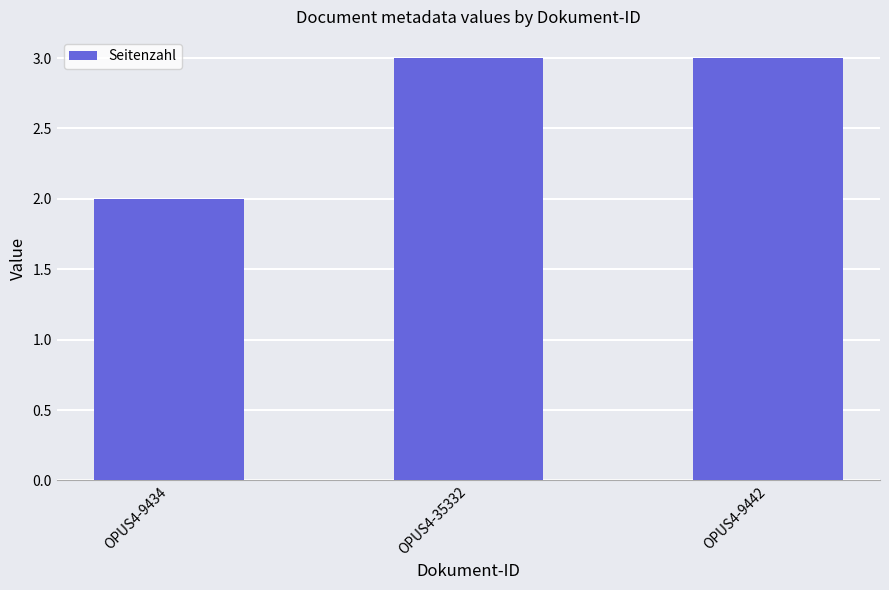

Reading left to right, extract all data points from this chart.

2	3	3